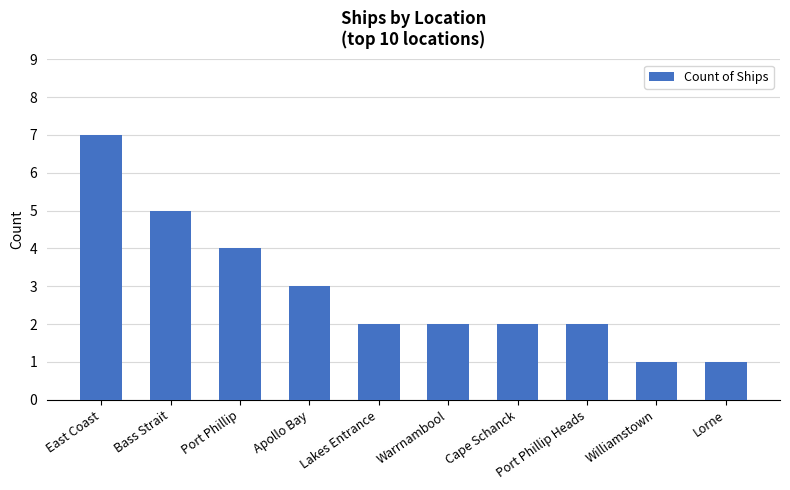

How many bars are there in total?

10